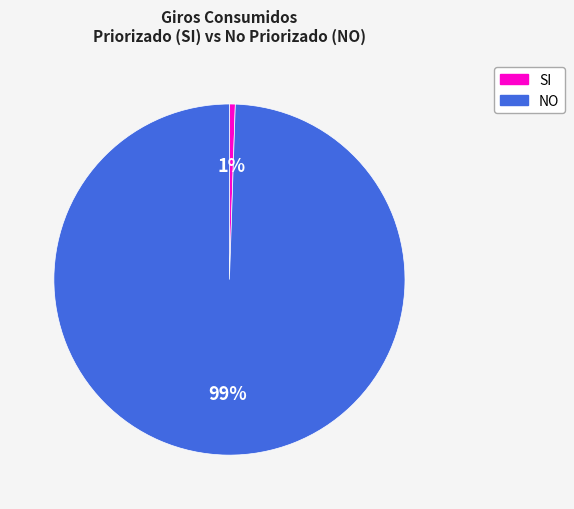

Which category has the smallest portion of the pie?

SI